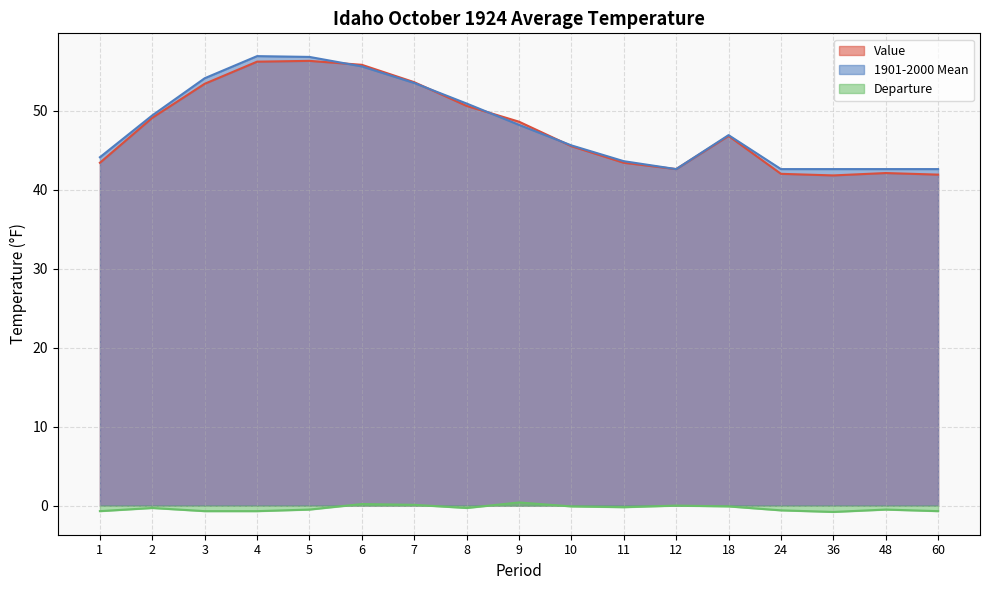

At how many categories does at least one series exceed 4?

17